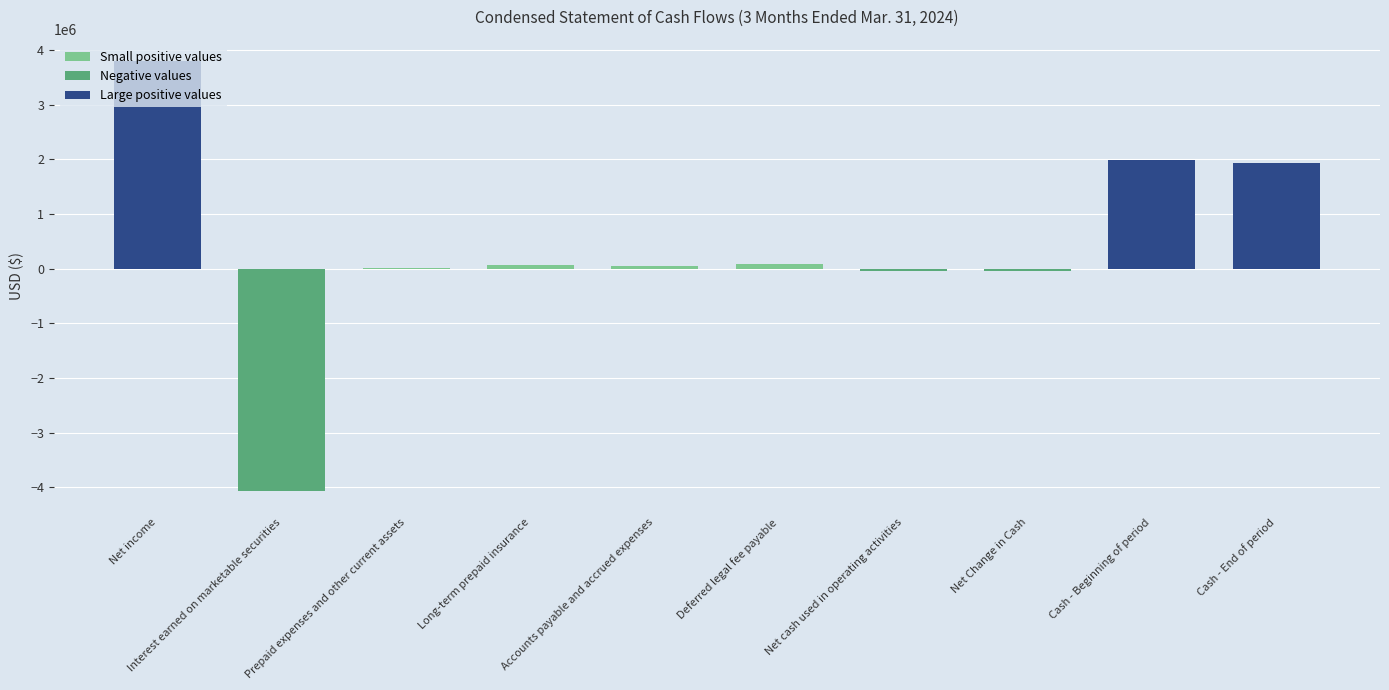

The value at Cash - Beginning of period is 985681. True or false?

False